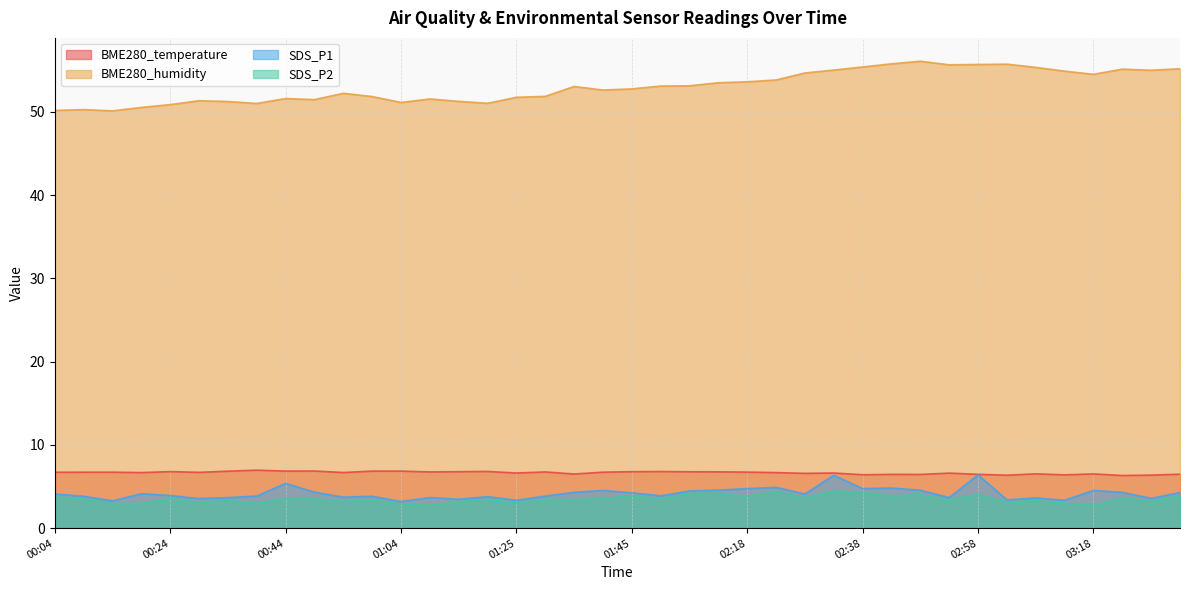

The SDS_P1 series shows 3.6 at 03:08. True or false?

True